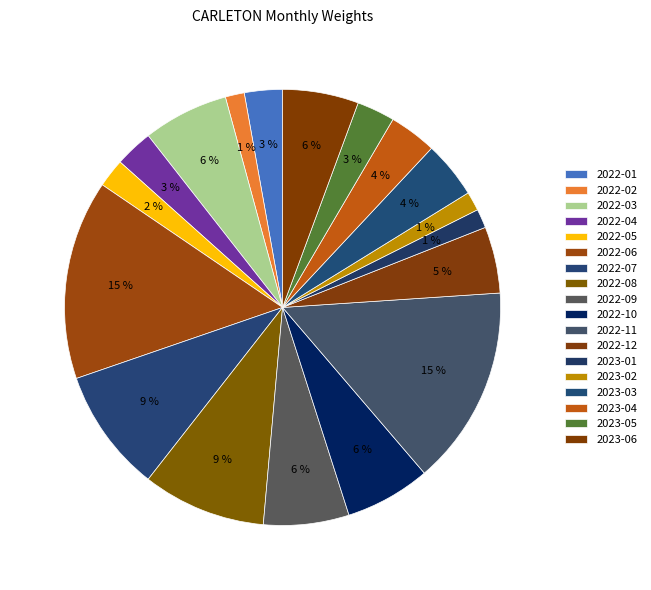

Does any single category account for the majority?

No